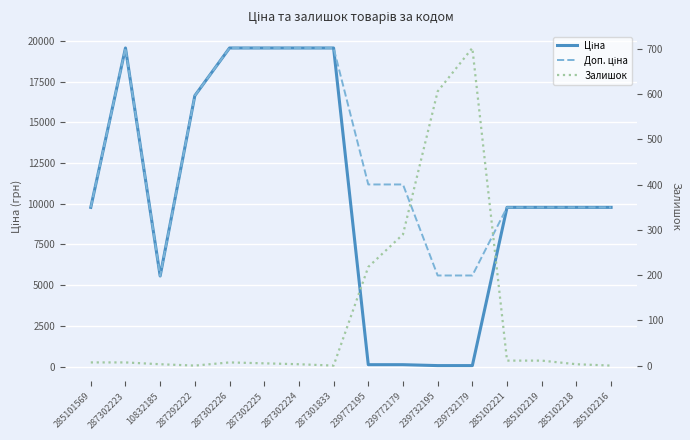

At which category does Ціна reach its first local valley?

10832185